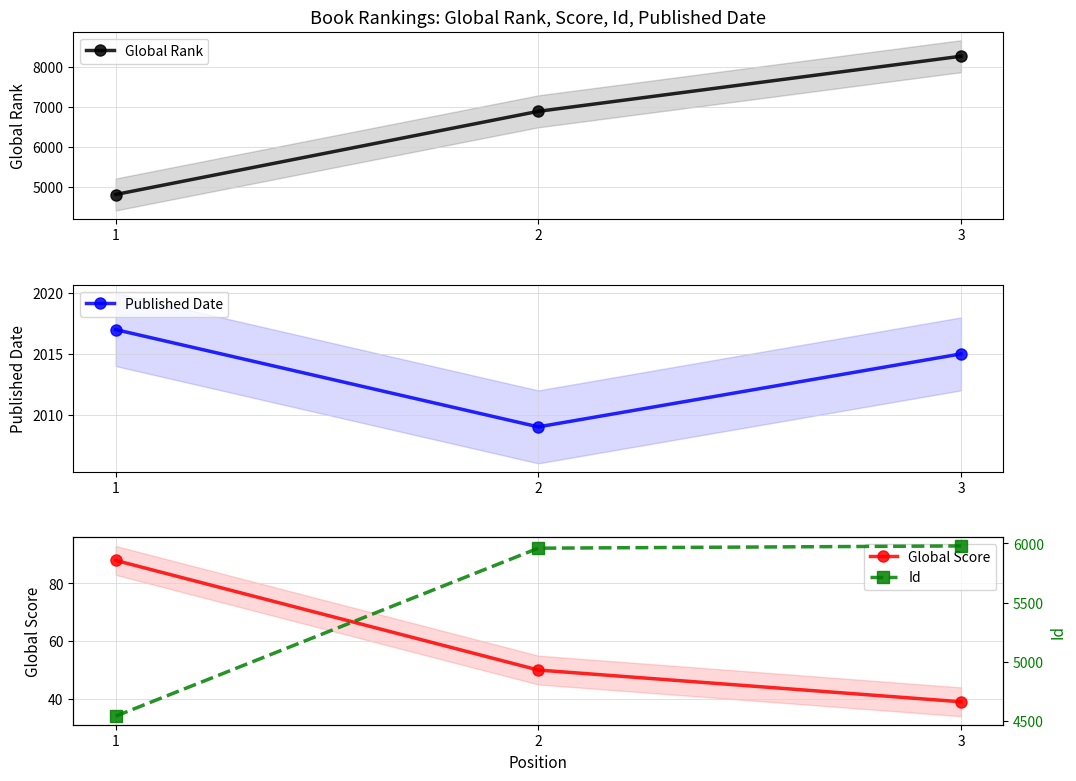

How many series are shown in this chart?

4